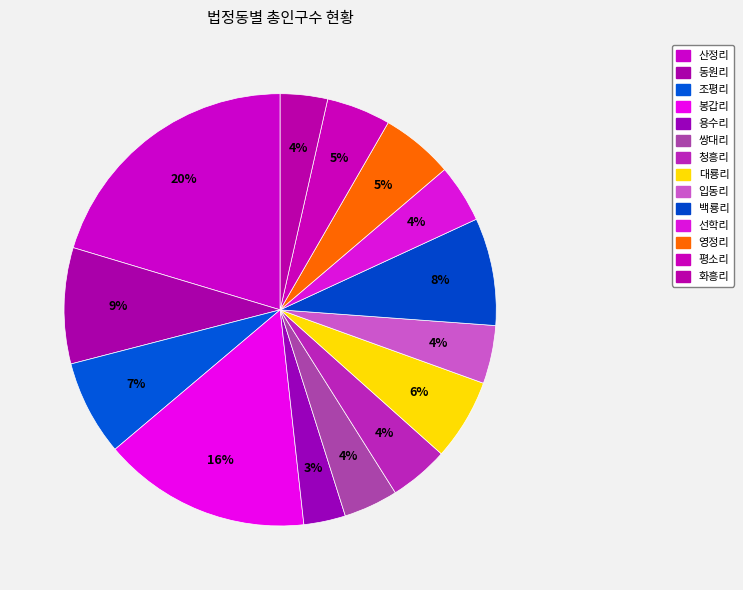

True or false: 선학리 accounts for 1% of the total.

False